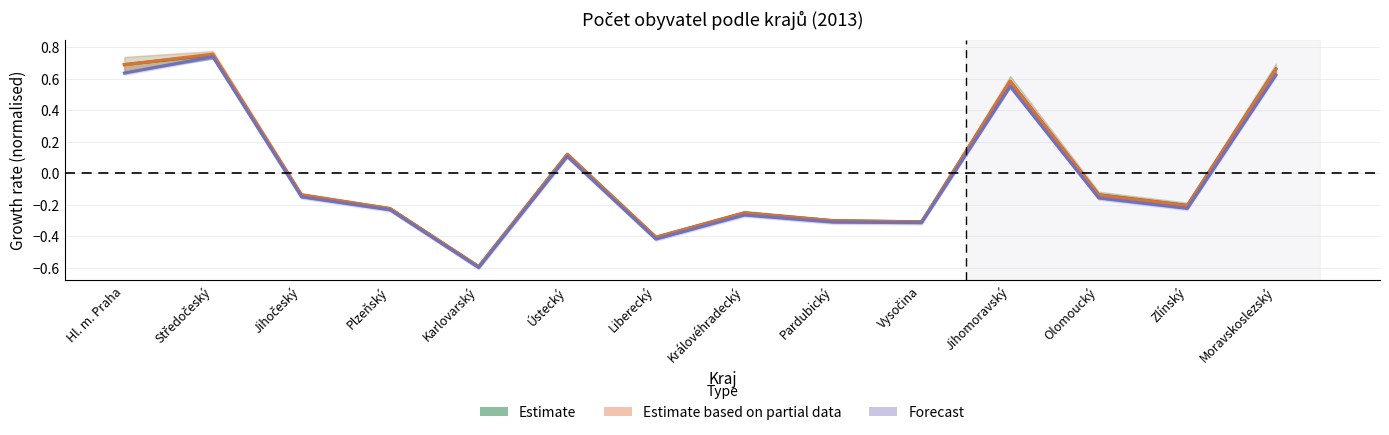

Which series changed the most between Ústecký and Zlínský?

Forecast